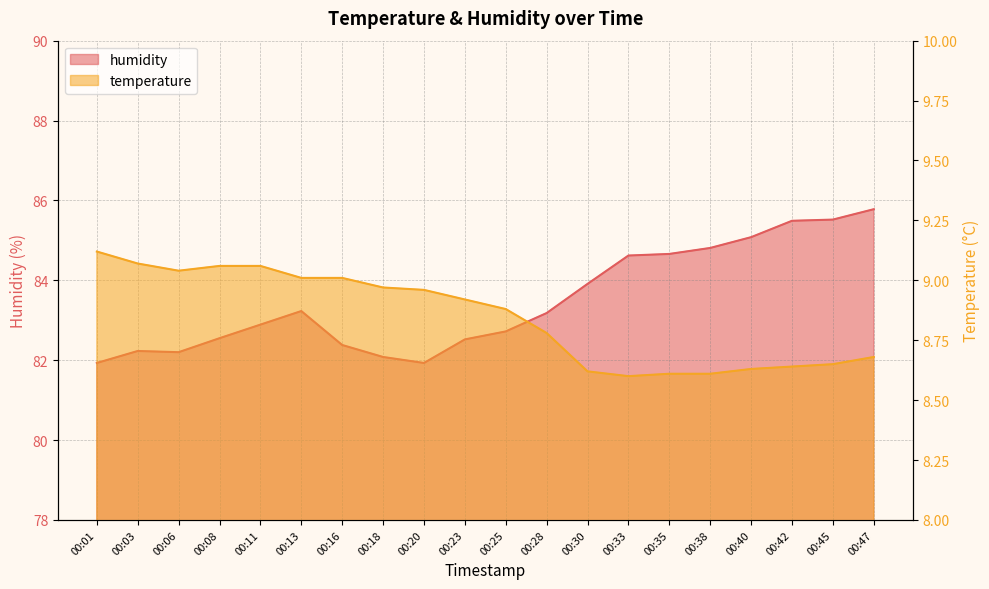

How many series are shown in this chart?

2